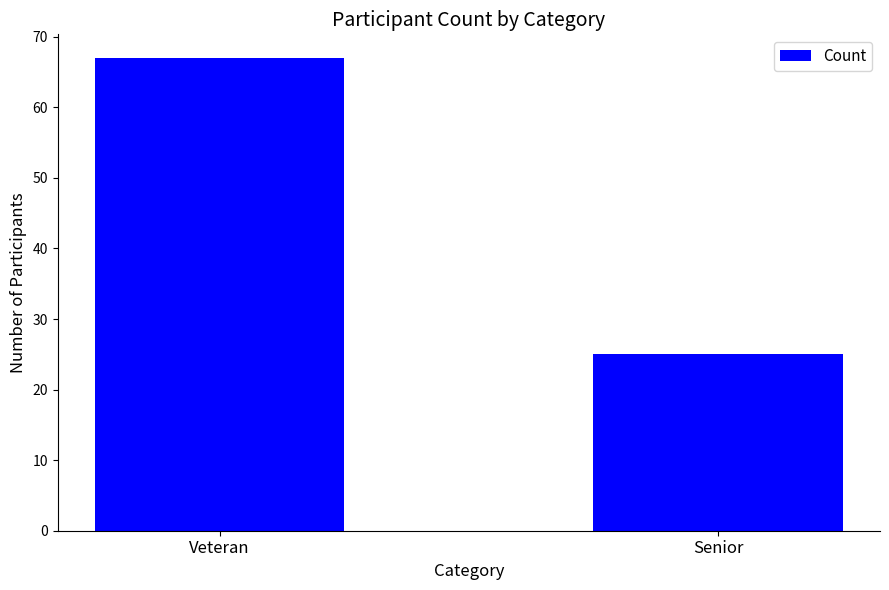

What is the label of the 2nd bar from the right?

Veteran